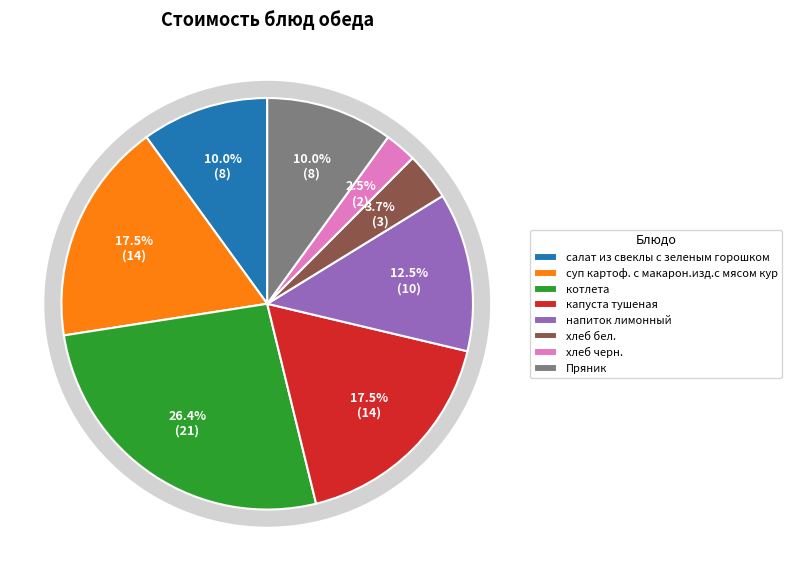

Is it true that капуста тушеная is 6% of the pie?

False